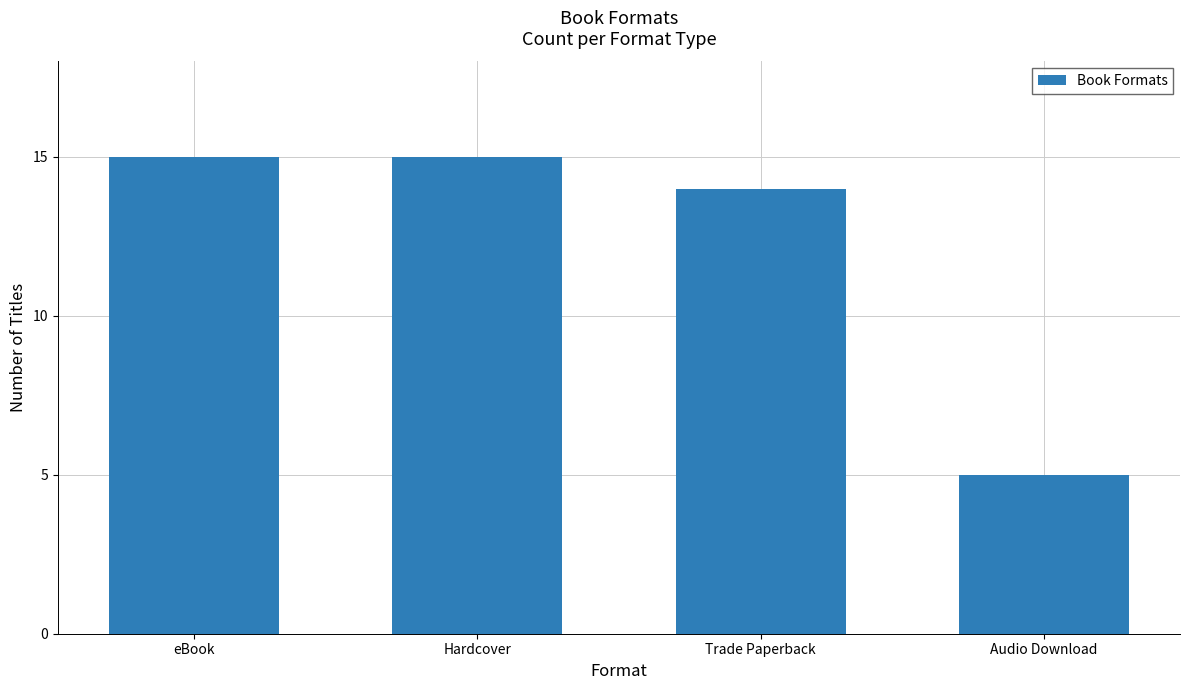

Reading right to left, what are all the values shown in this chart?

5	14	15	15